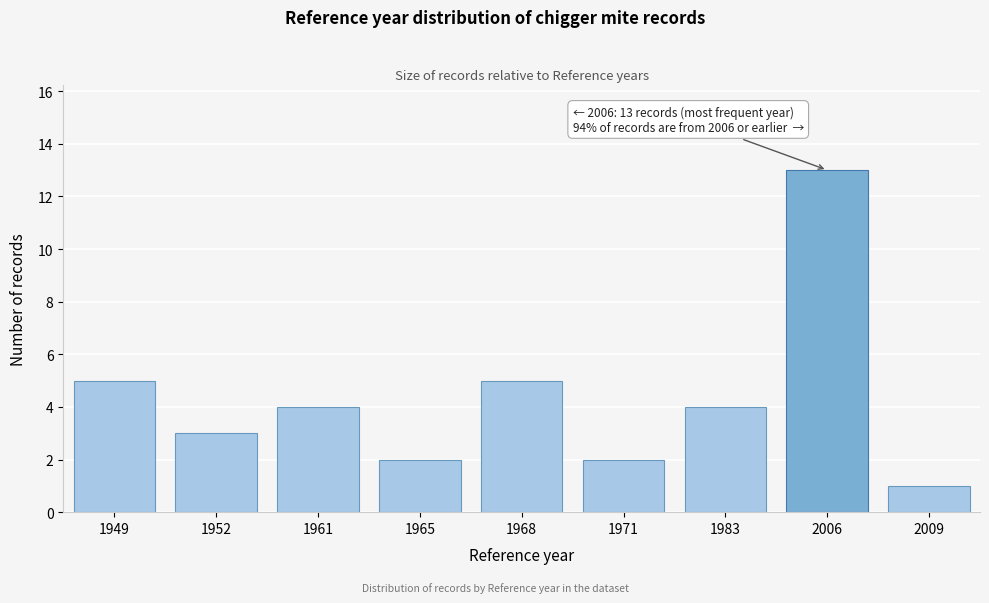

Reading left to right, extract all data points from this chart.

5	3	4	2	5	2	4	13	1